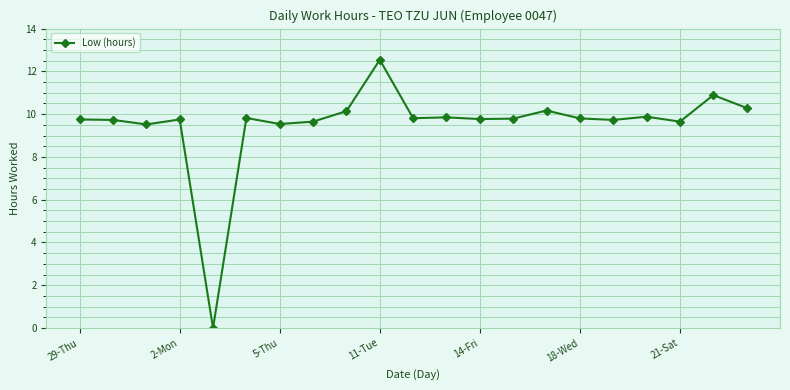

What is the difference between the second highest and minimum values?

10.9